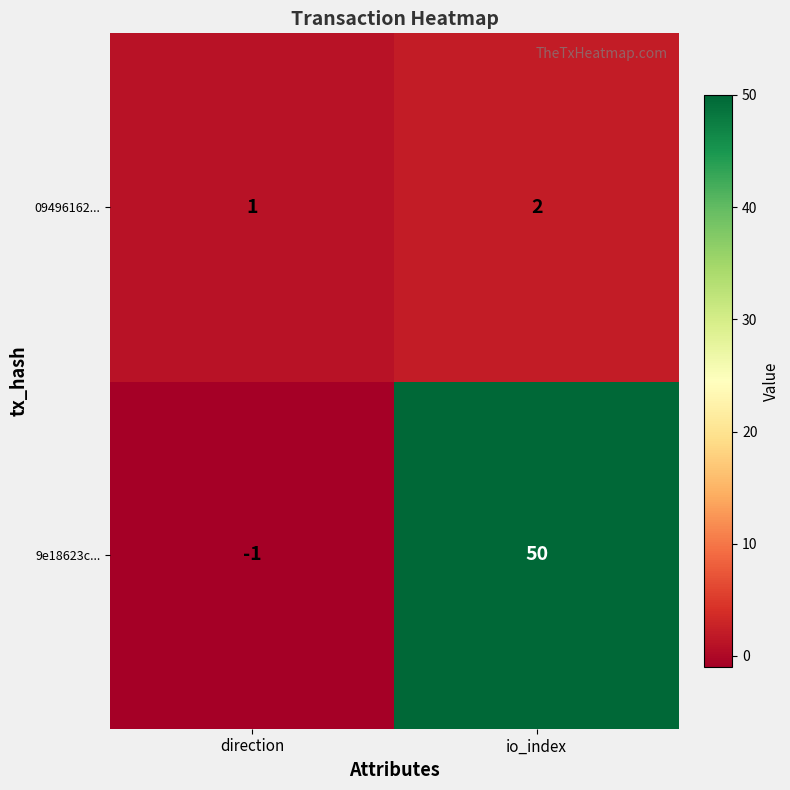

What value does the 9e18623c... series have at io_index, to the nearest 5?

50